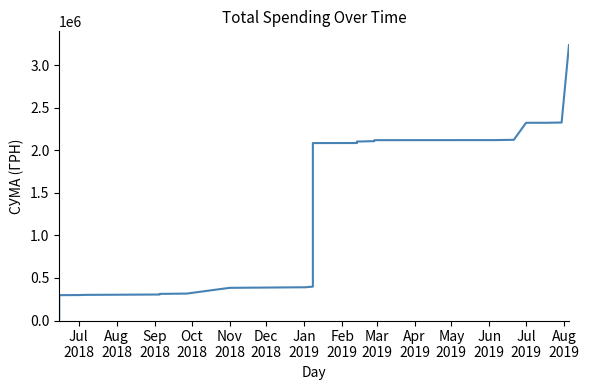

How many lines are shown in the chart?

1